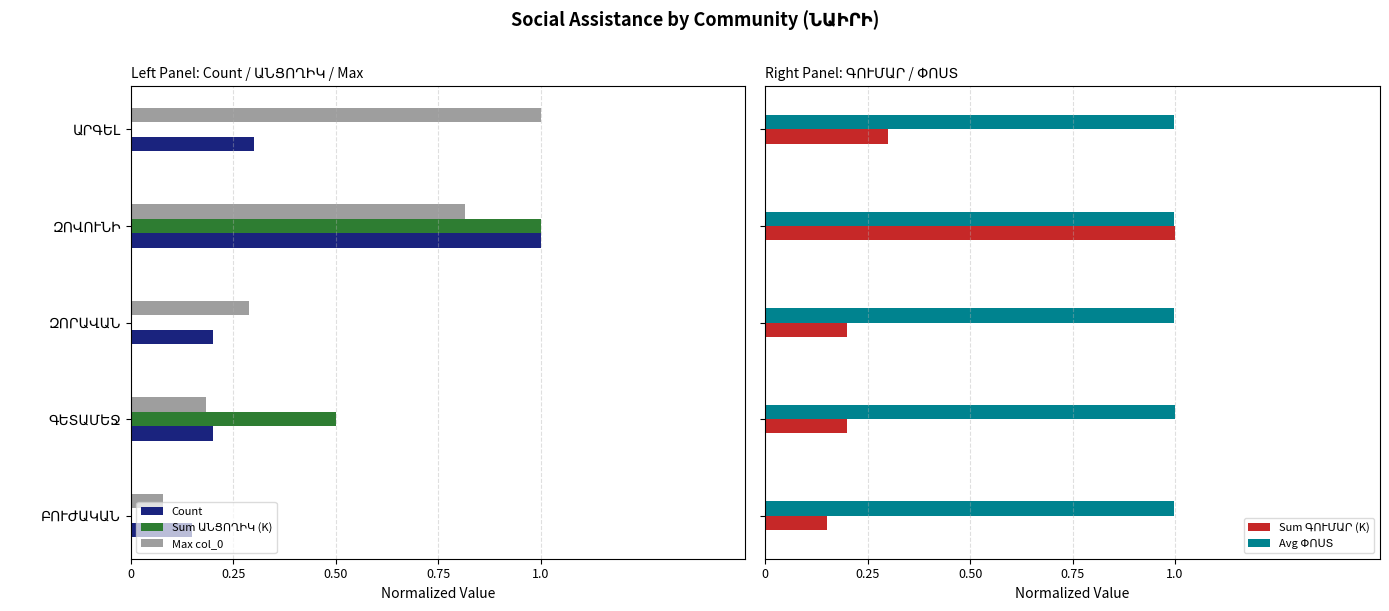

List the series in order of their peak value, lowest first.

Count, Max col_0, Sum ԱՆՑՈՂԻԿ (K), Sum ԳՈՒՄԱՐ (K), Avg ՓՈՍՏ